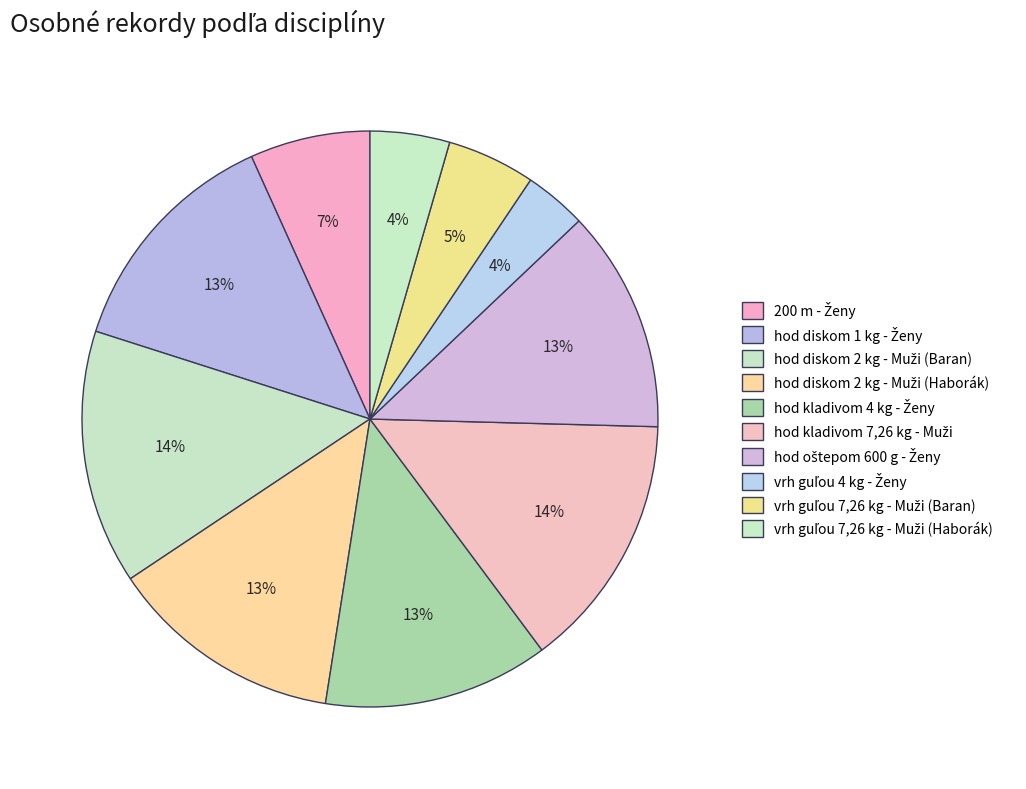

To the nearest percent, what percentage of the pie is hod diskom 2 kg - Muži (Baran)?

14%